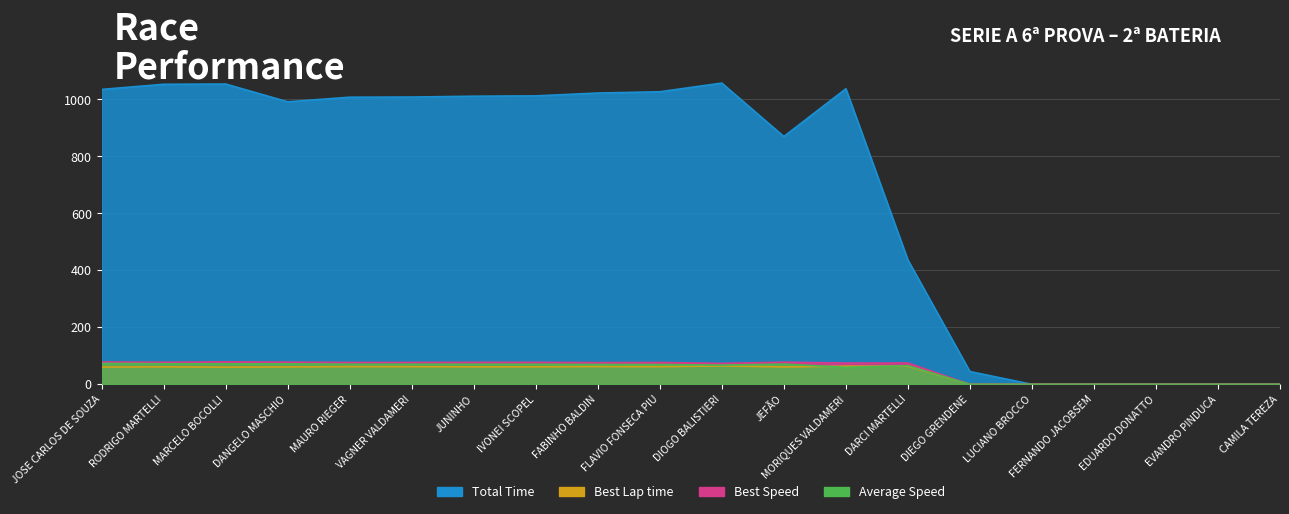

Rank the categories by Total Time value from lowest to highest.

LUCIANO BROCCO, FERNANDO JACOBSEM, EDUARDO DONATTO, EVANDRO PINDUCA, CAMILA TEREZA, DIEGO GRENDENE, DARCI MARTELLI, JEFÃO, DANGELO MASCHIO, MAURO RIEGER, VAGNER VALDAMERI, JUNINHO, IVONEI SCOPEL, FABINHO BALDIN, FLAVIO FONSECA PIU, JOSE CARLOS DE SOUZA, MORIQUES VALDAMERI, RODRIGO MARTELLI, MARCELO BOCOLLI, DIOGO BALISTIERI